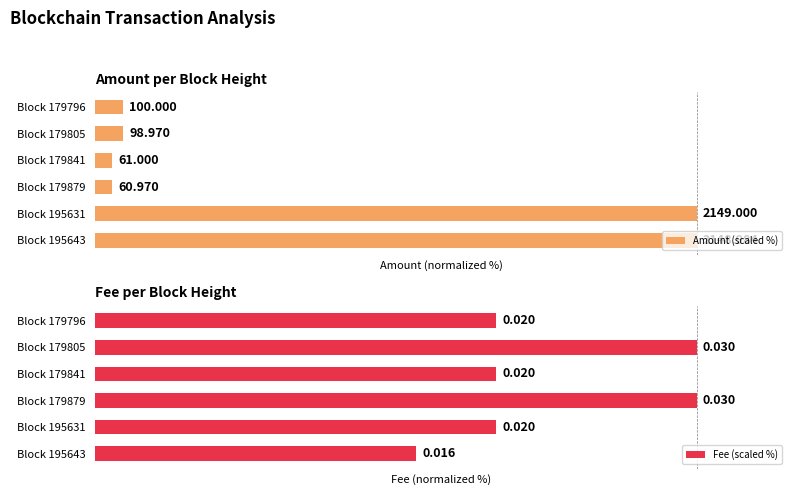

How many bars are there in each group?

2